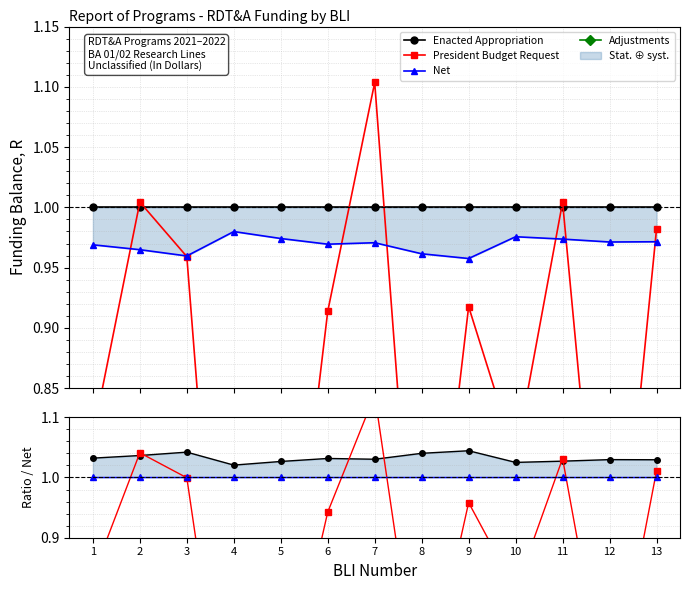

What is the lowest value of the Enacted Appropriation series?

1.0